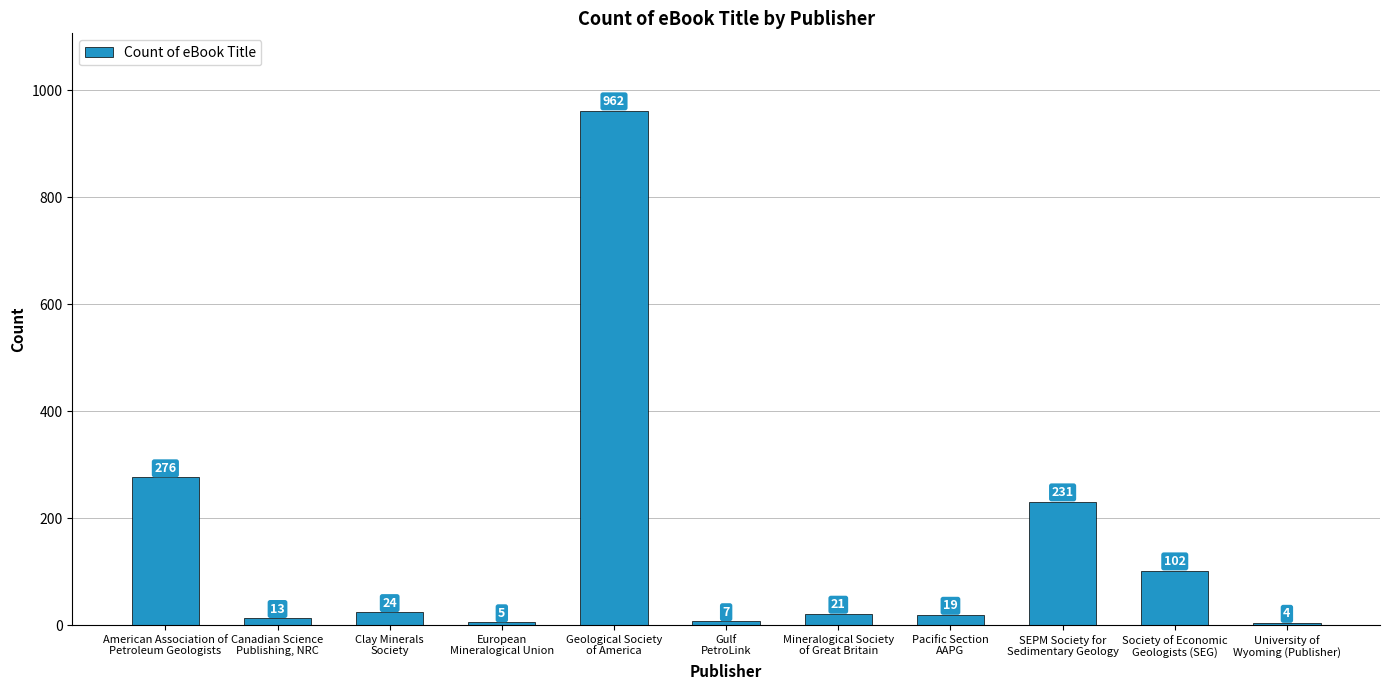

Which has a higher value, SEPM Society for
Sedimentary Geology or University of
Wyoming (Publisher)?

SEPM Society for
Sedimentary Geology